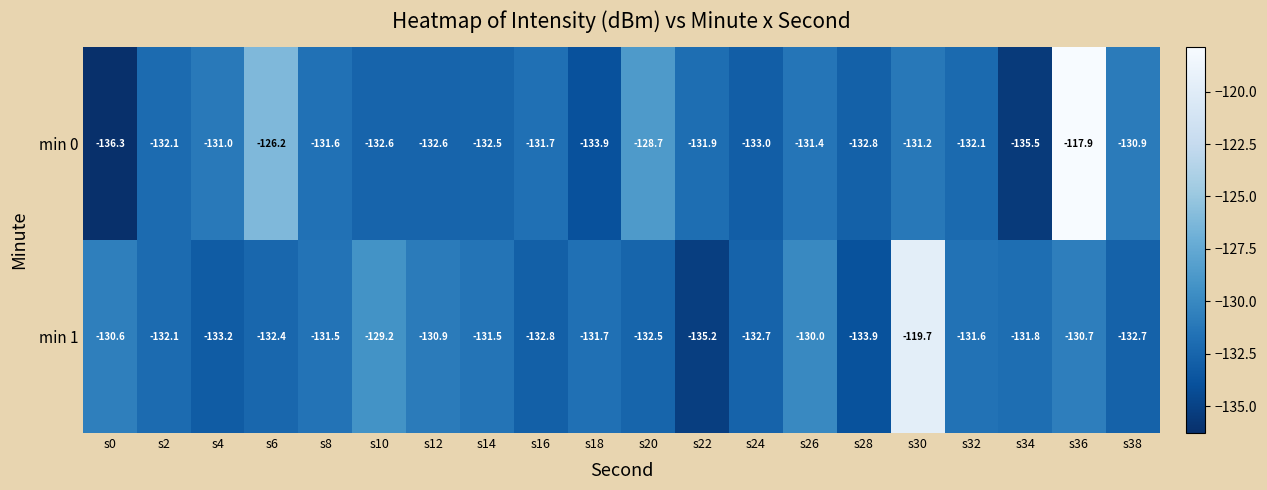

At how many categories does at least one series exceed -134?

20